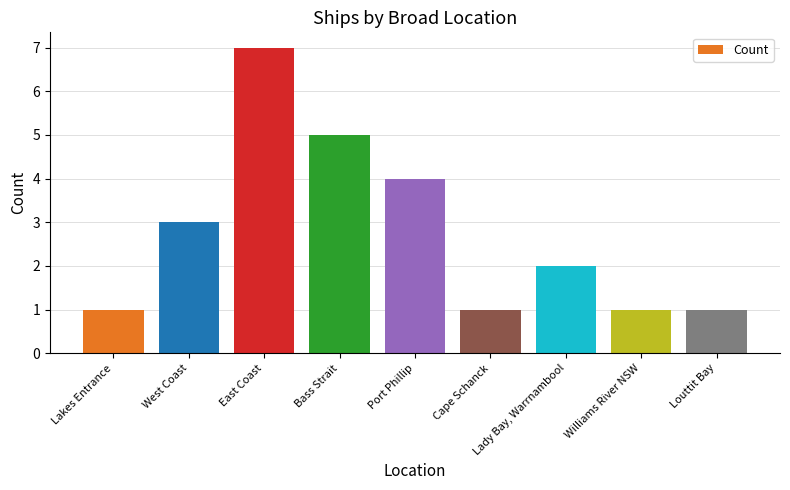

What is the sum of all values?

25